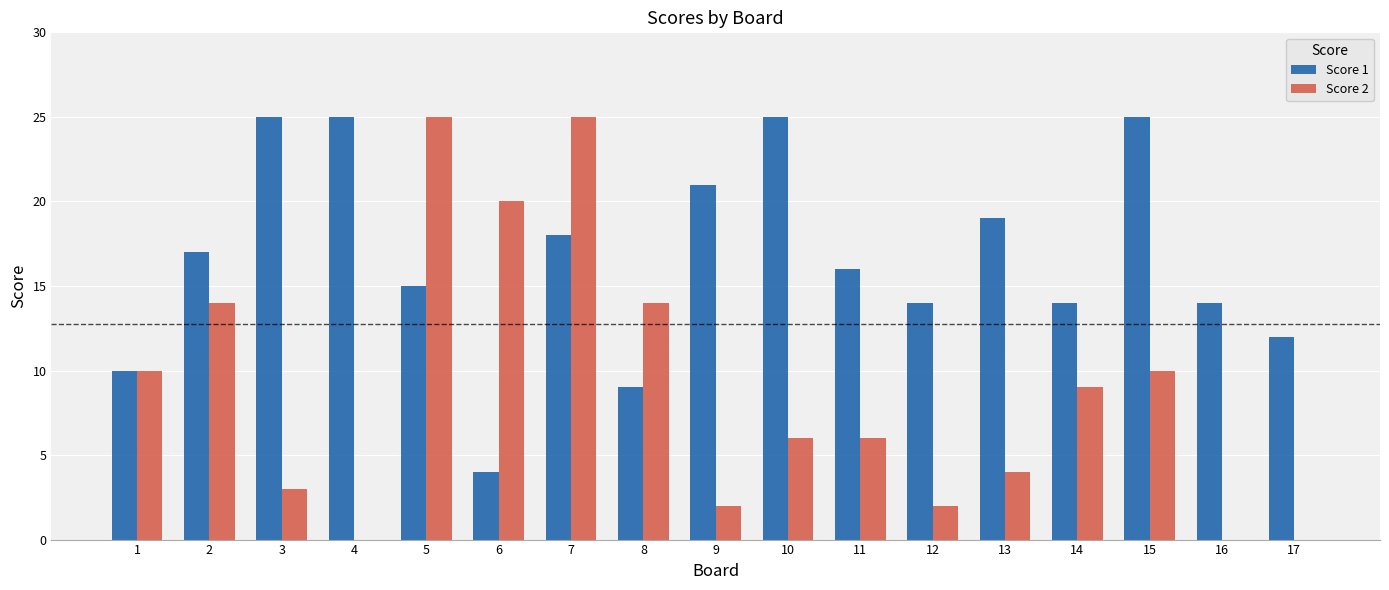

What are all the series names shown in the legend?

Score 1, Score 2